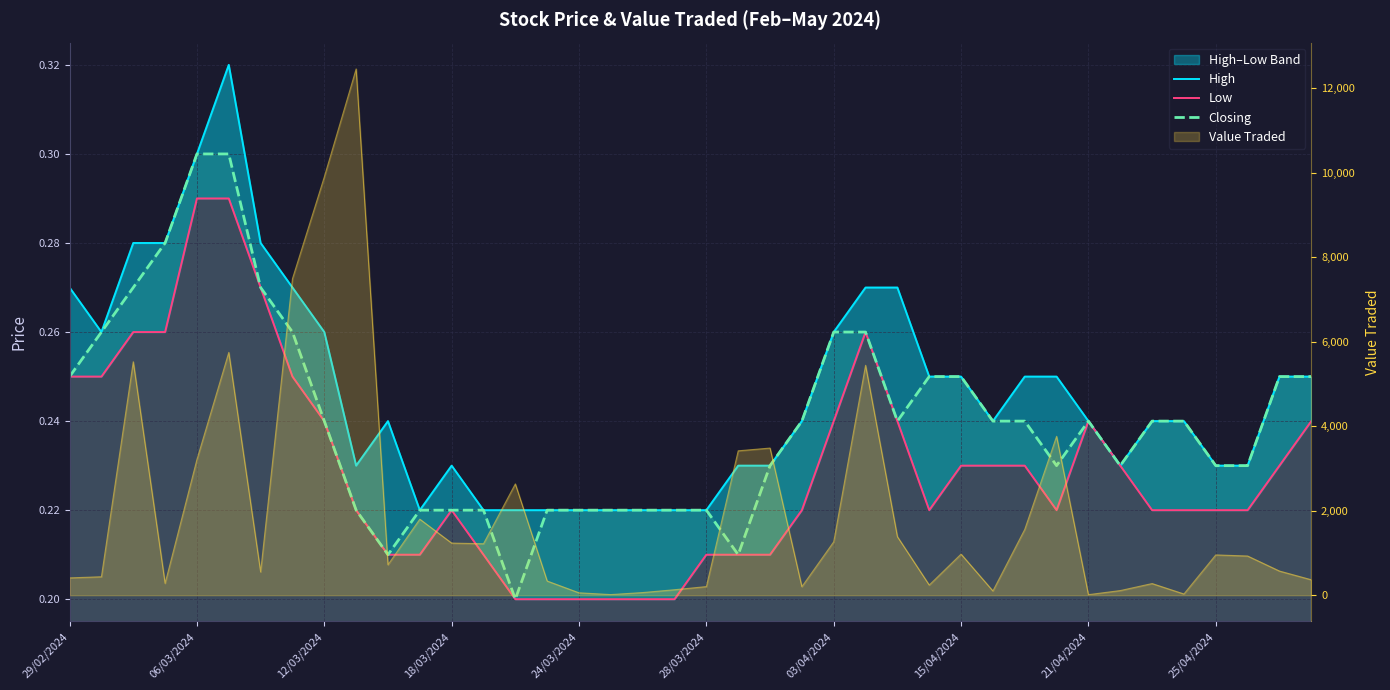

Which series has the widest spread of values?

High